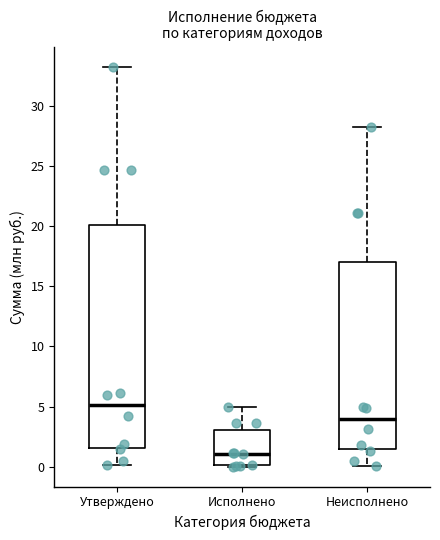

Reading left to right, read every box against the y-axis: the position of its median line, the range the box covers, and the ends of its whiskers. The values are not printed on the chart, so give them approximately, as read against the axis.

Утверждено: median 5.0, box 1.5 to 20.0, whiskers 0.0 to 33.0
Исполнено: median 1.0, box 0.0 to 3.0, whiskers 0.0 to 5.0
Неисполнено: median 4.0, box 1.5 to 17.0, whiskers 0.0 to 28.0